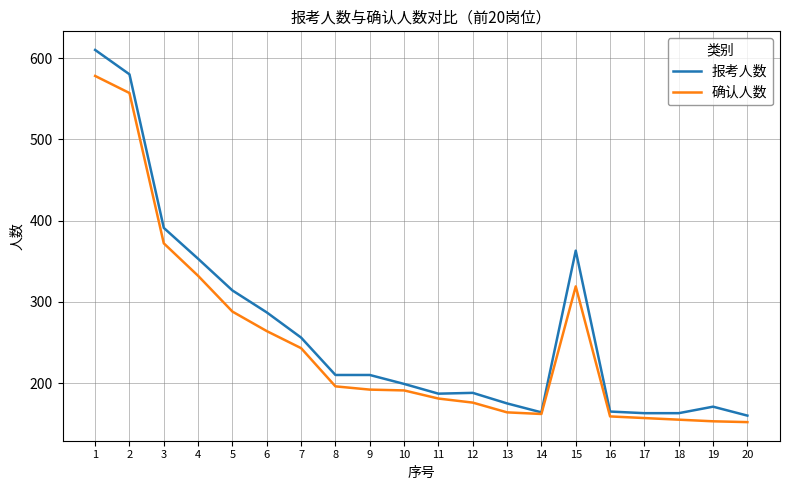

Between 1 and 13, which series saw the biggest shift?

报考人数